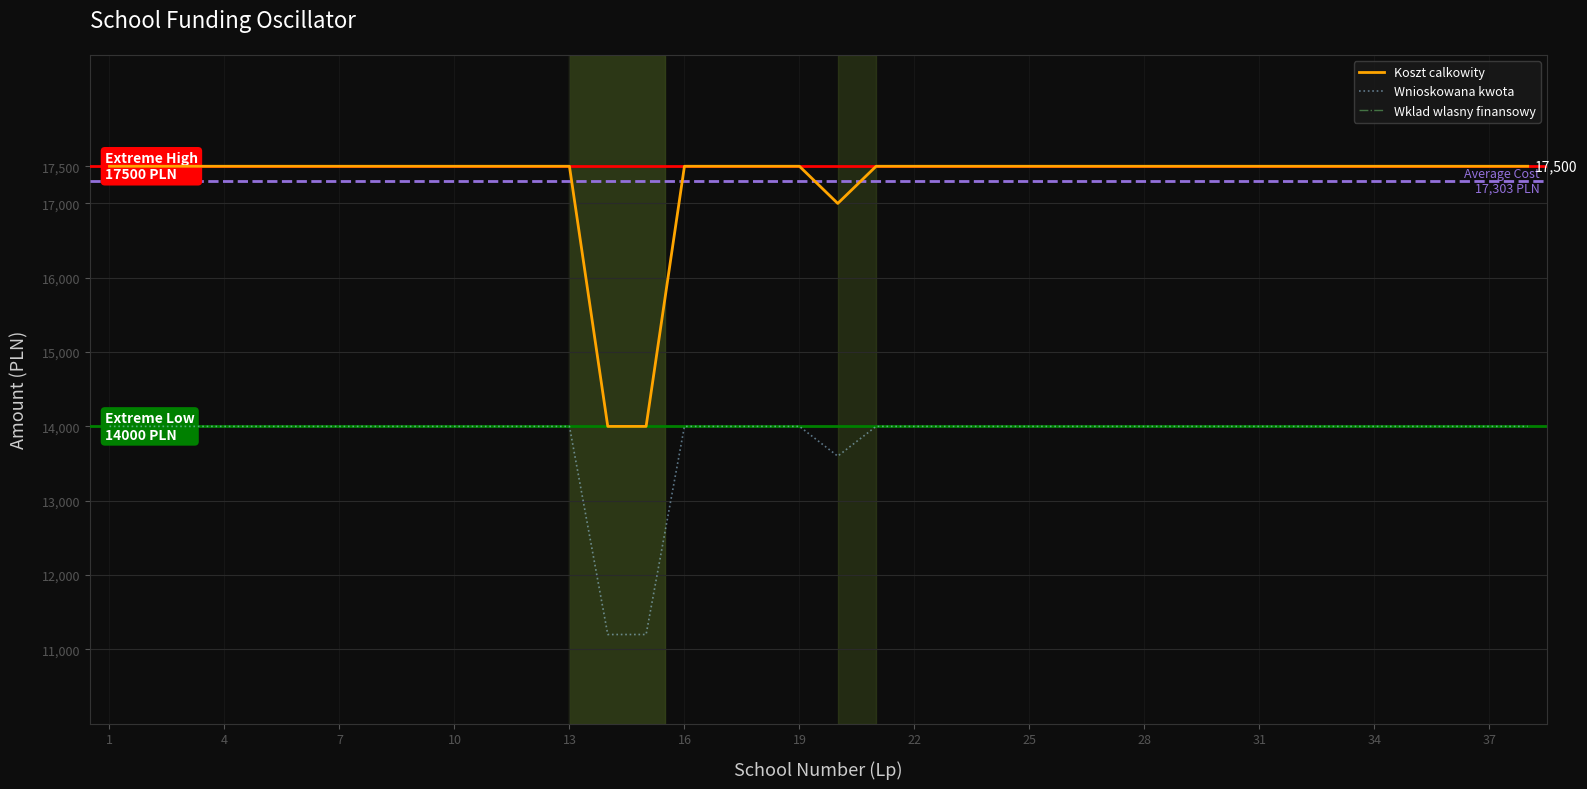

Between 16 and 16, which series saw the biggest shift?

Koszt calkowity